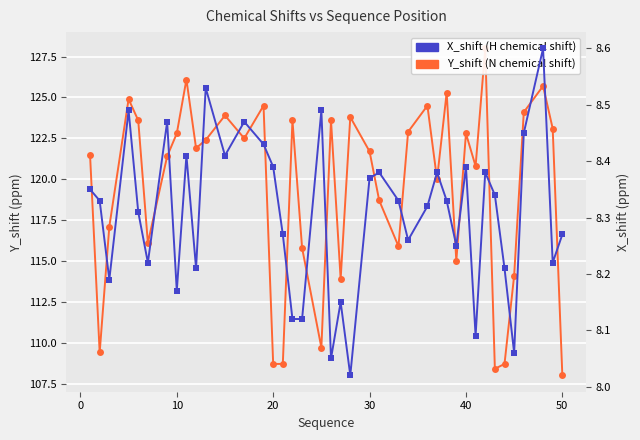

At how many categories does at least one series exceed 68?

40